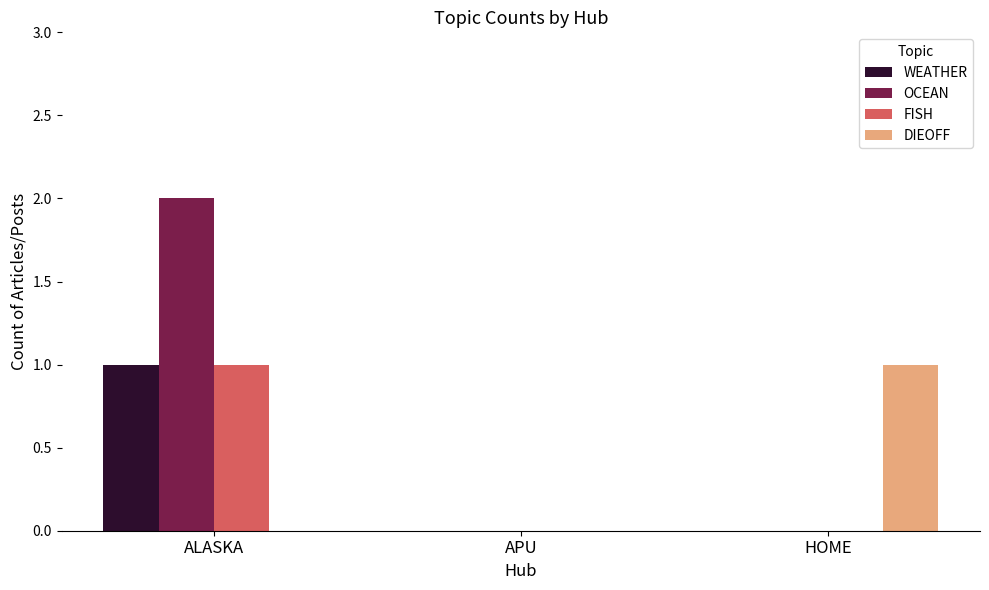

What is the greatest value displayed?

2